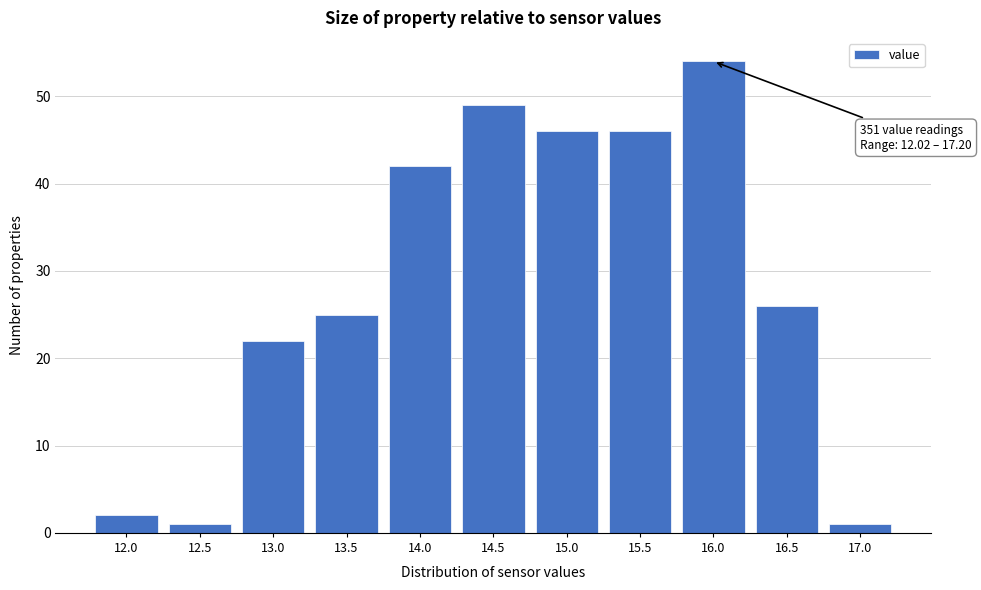

Reading right to left, extract all data points from this chart.

17.0=1	16.5=26	16.0=54	15.5=46	15.0=46	14.5=49	14.0=42	13.5=25	13.0=22	12.5=1	12.0=2